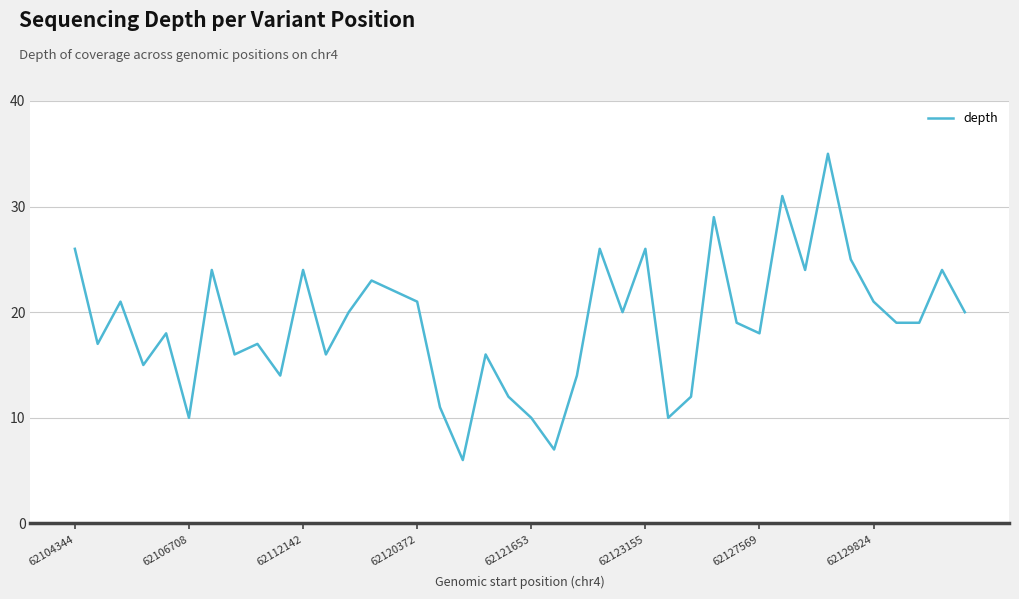

What is the greatest value displayed?

35